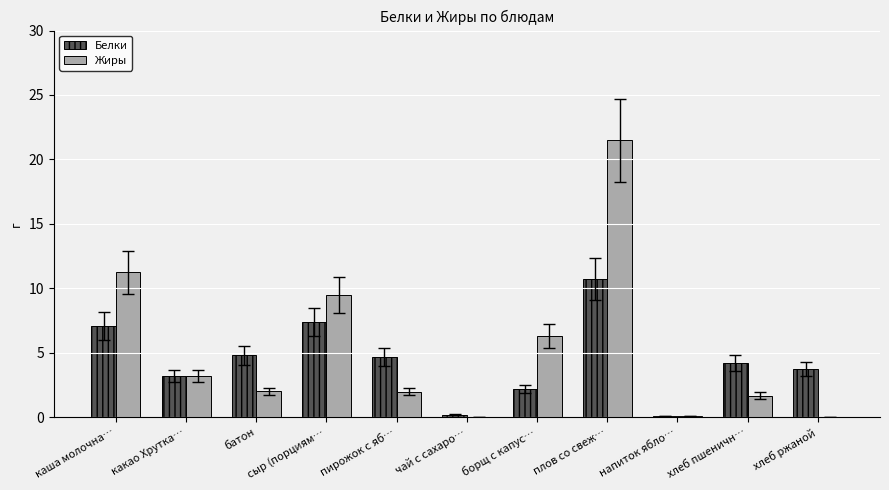

What is the difference between the Жиры values at борщ с капус… and пирожок с яб…?

4.3